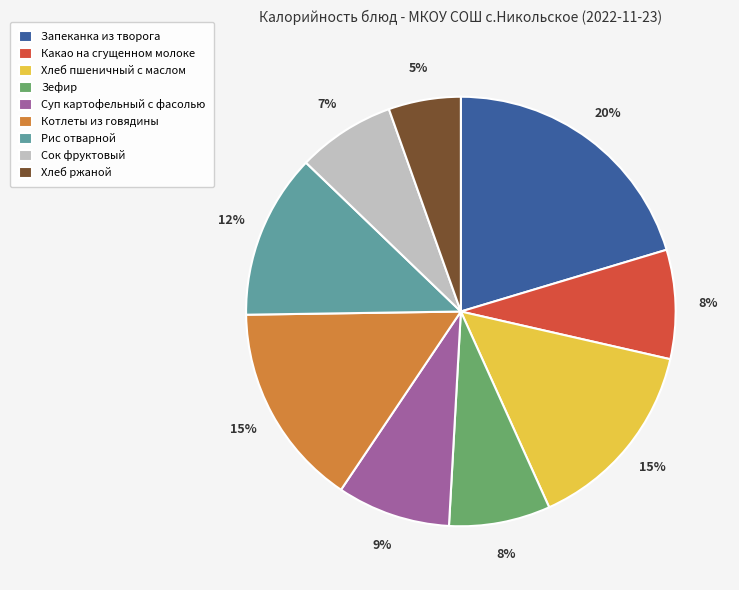

To the nearest percent, what is the difference between the Рис отварной and Запеканка из творога slice percentages?

8%